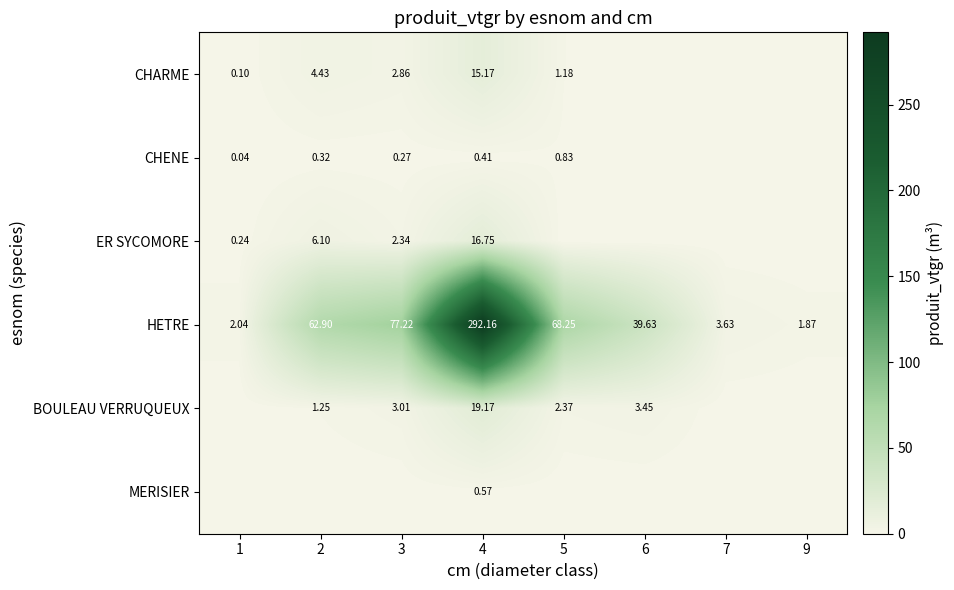

Is it true that HETRE equals 77.2 at 3?

True